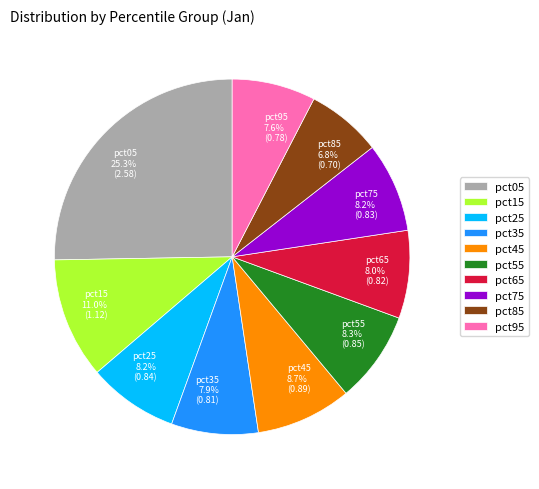

Is there a majority slice in this chart?

No